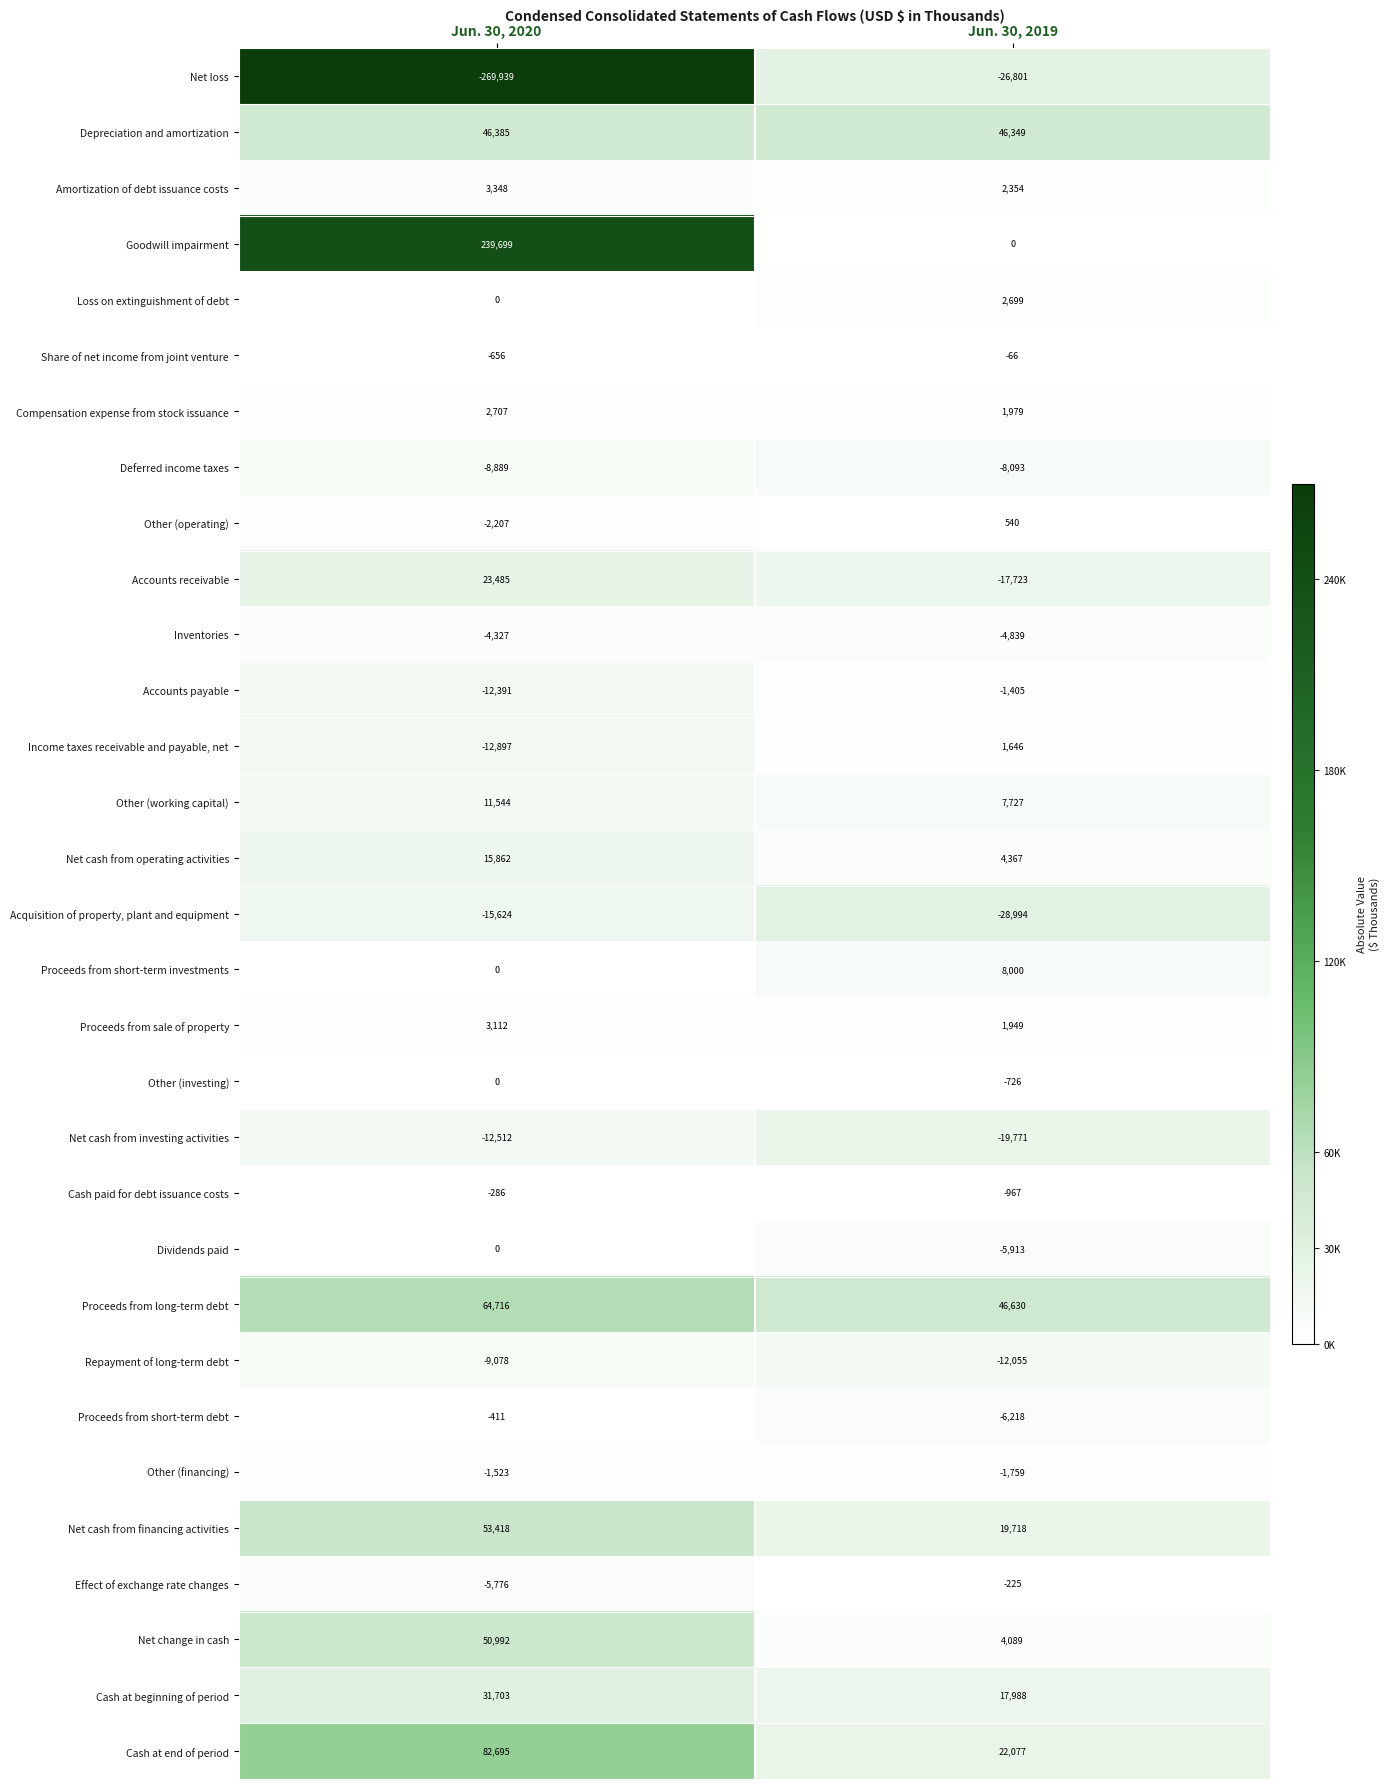

Count the number of data series in this chart.

31